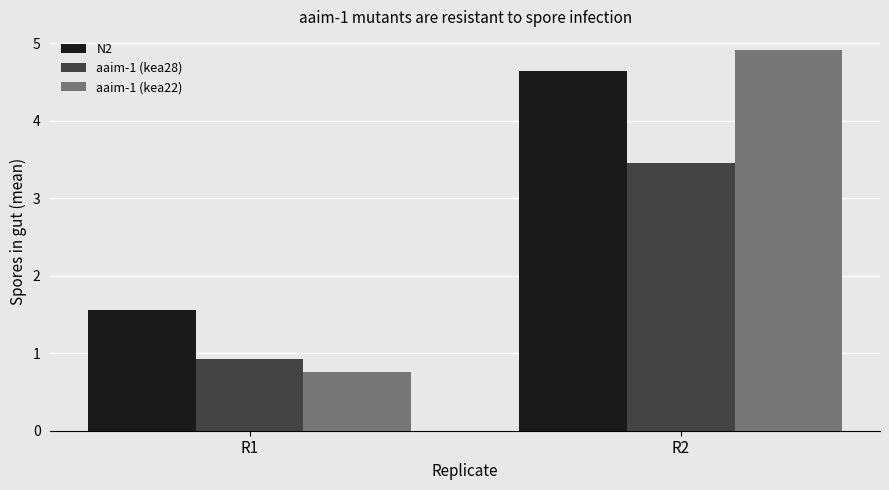

List the series in order of their peak value, highest first.

aaim-1 (kea22), N2, aaim-1 (kea28)